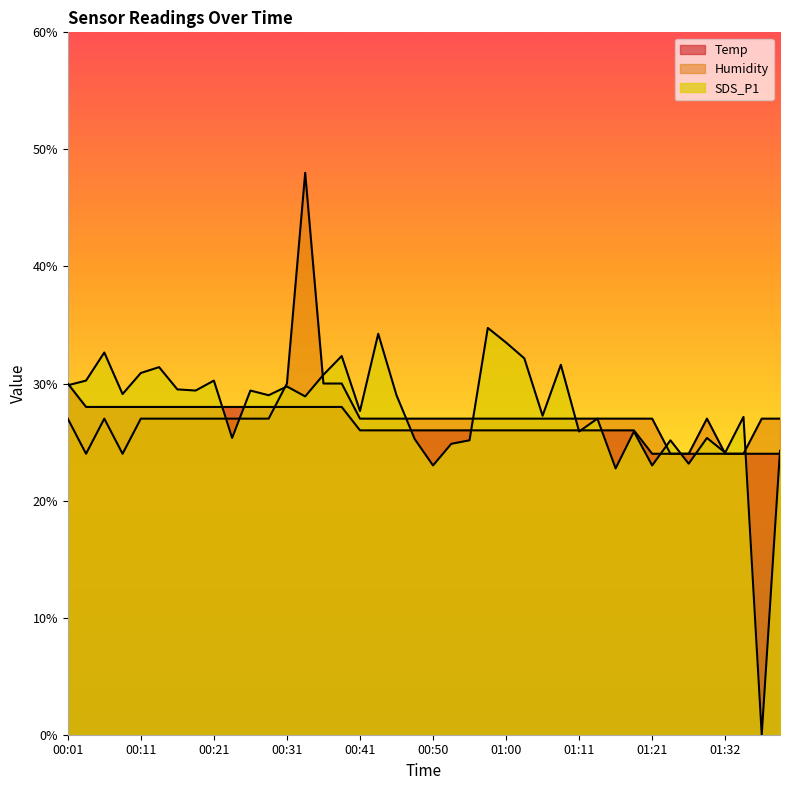

Is the value of Humidity at 01:08 greater than the value of SDS_P1 at 01:35?

No